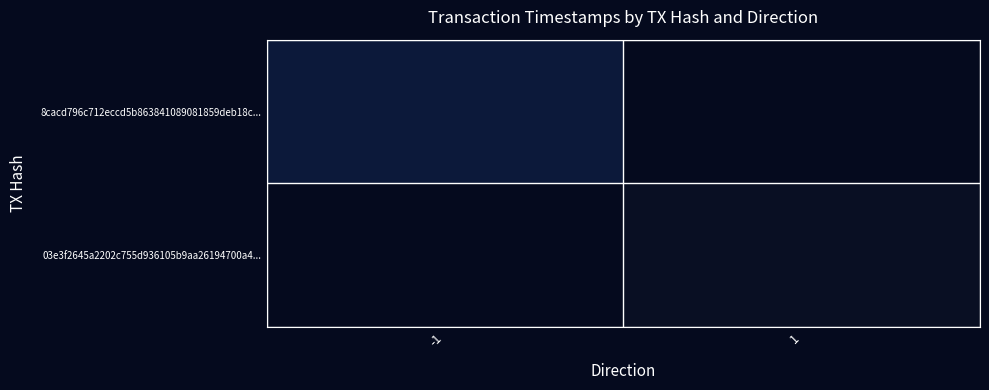

True or false: 8cacd796c712eccd5b863841089081859deb18c... has a value of 1633040484 at time_stamp.

True